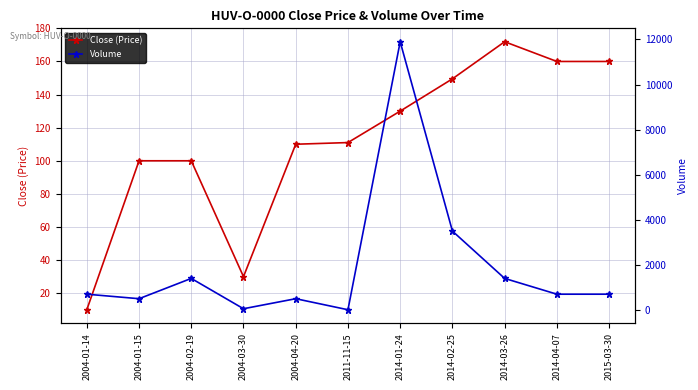

What is the total value across all series at 2014-01-24?

12030.0